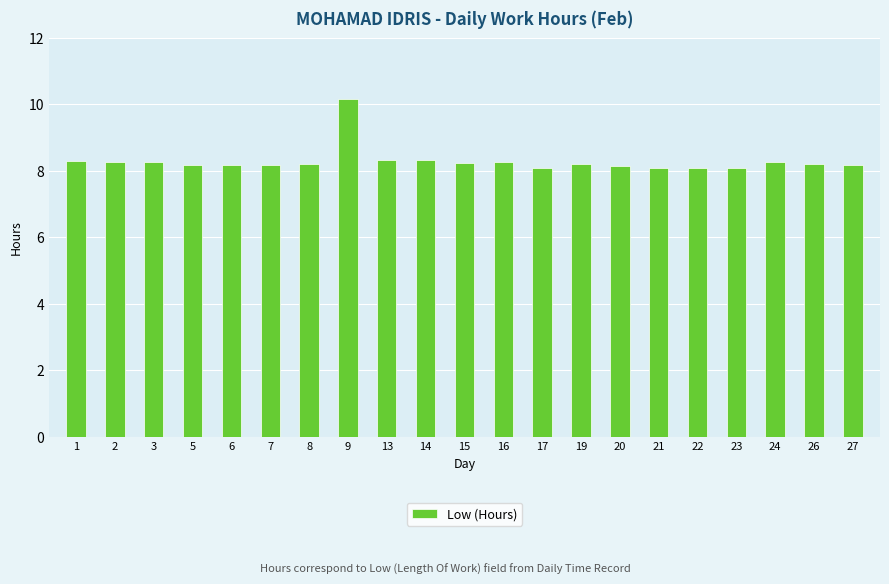

The value at 7 is 12.0. True or false?

False